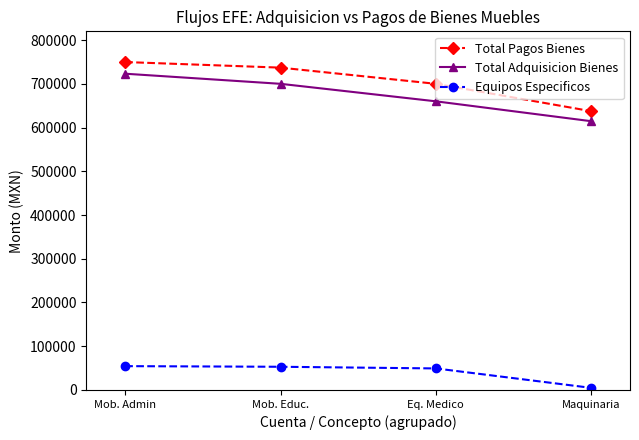

True or false: Total Pagos Bienes and Equipos Especificos intersect in this chart.

False